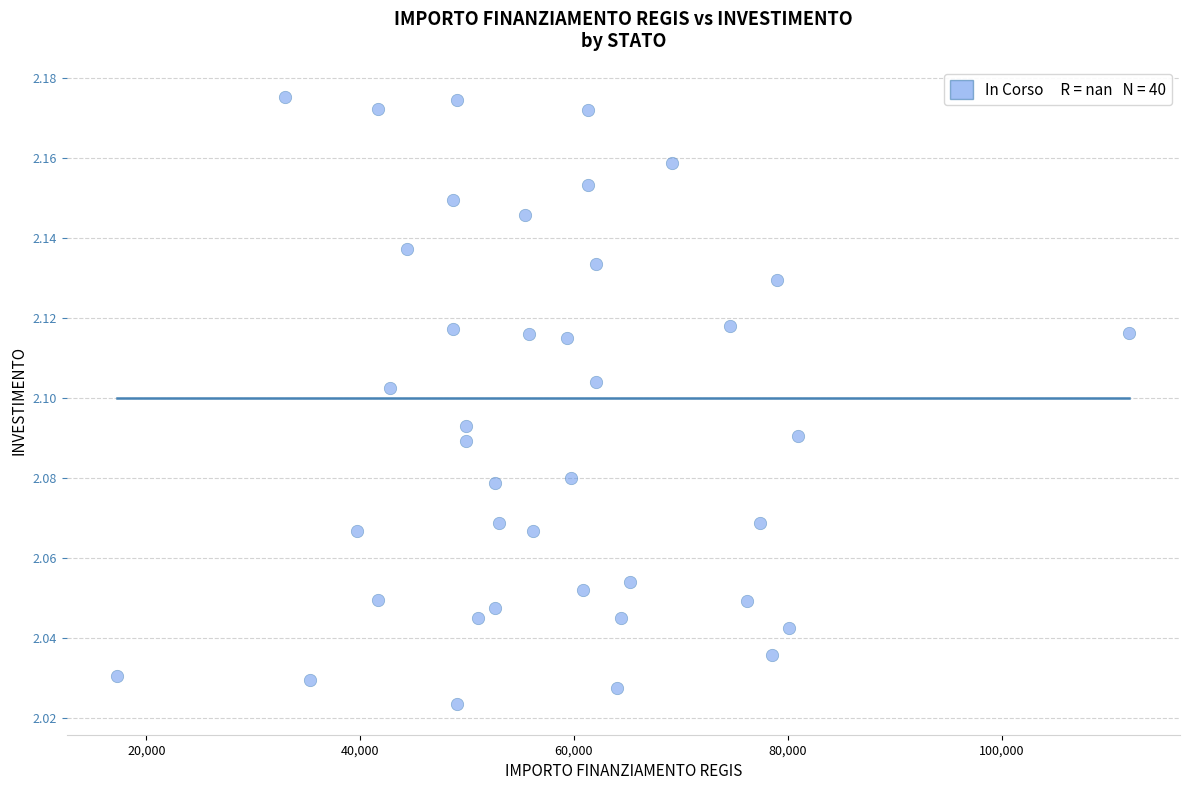

What is the range of X values (max minus min)?

94665.7